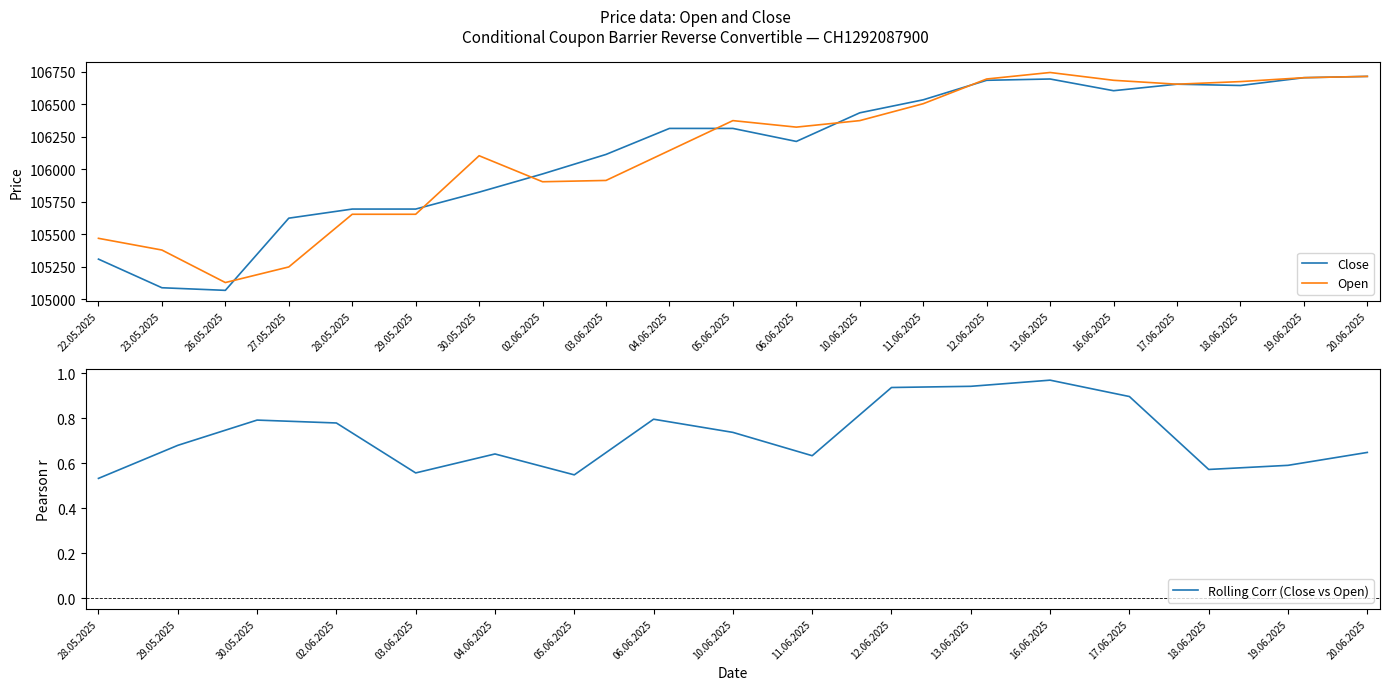

Which series ends up on top after the final intersection of Open and Close?

Open